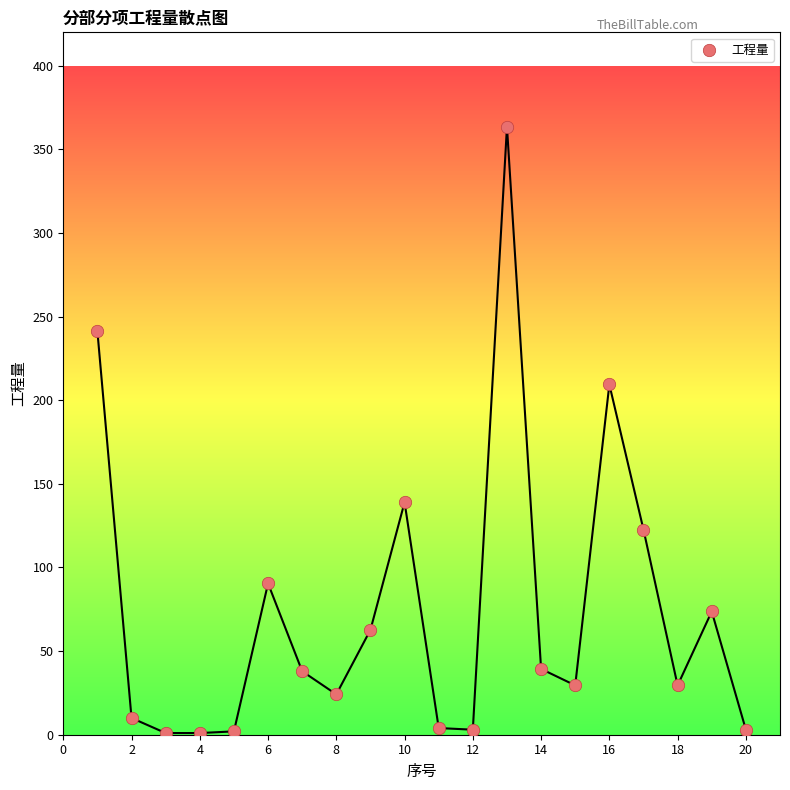

What is the range of Y values (max minus min)?

362.5